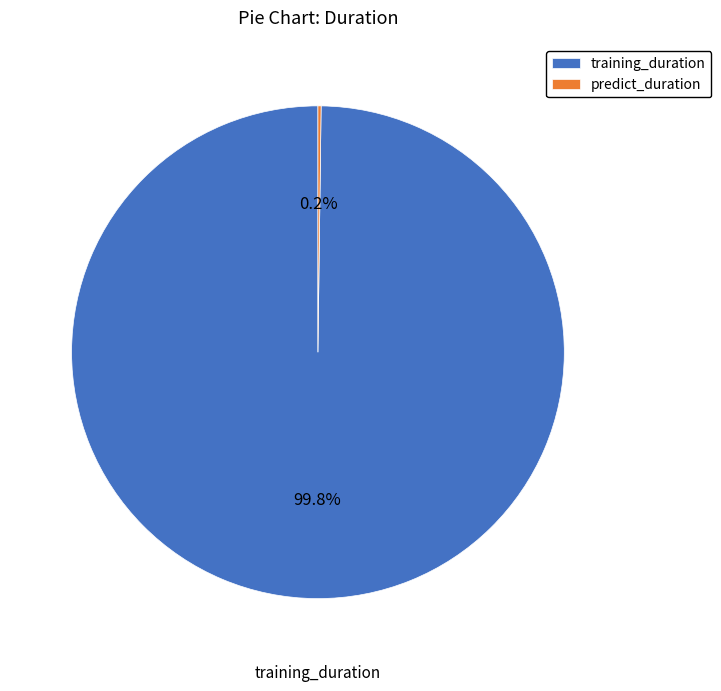

To the nearest percent, what portion does training_duration represent?

100%